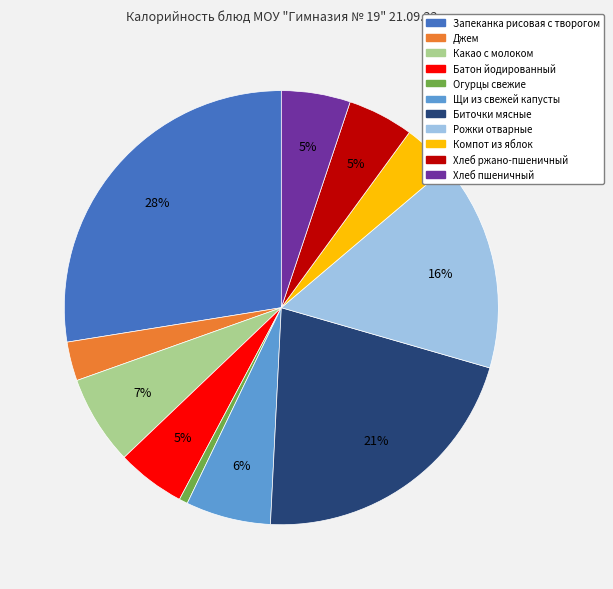

Is the sum of Компот из яблок and Хлеб ржано-пшеничный greater than half?

No